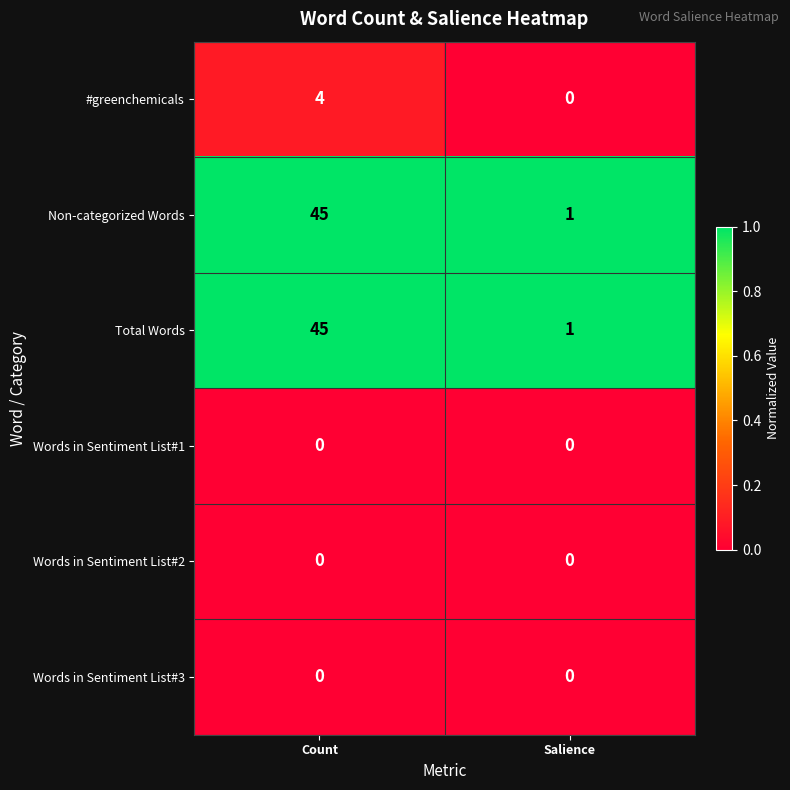

At which category is the sum across all series the highest?

Count